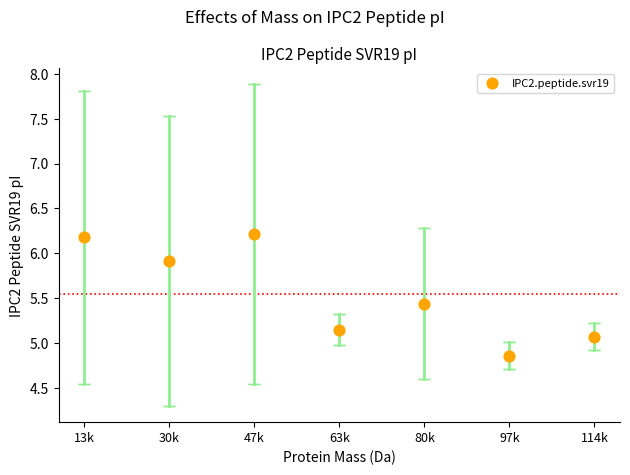

What Y value in the scatter plot is closest to 5?

5.1